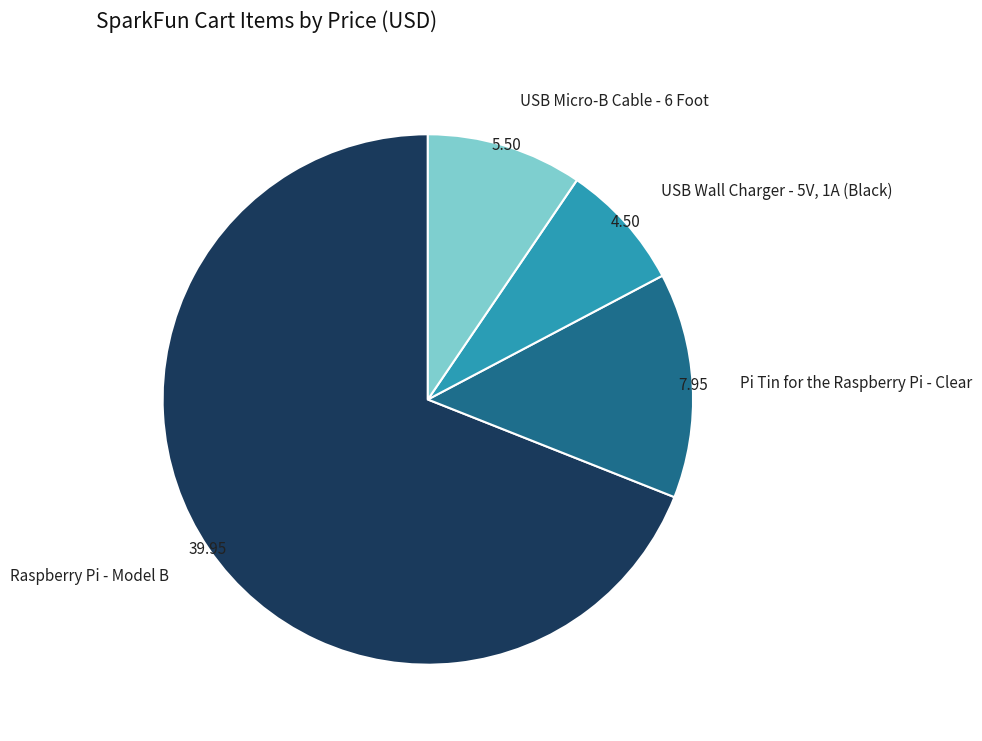

True or false: USB Micro-B Cable - 6 Foot accounts for 9% of the total.

True